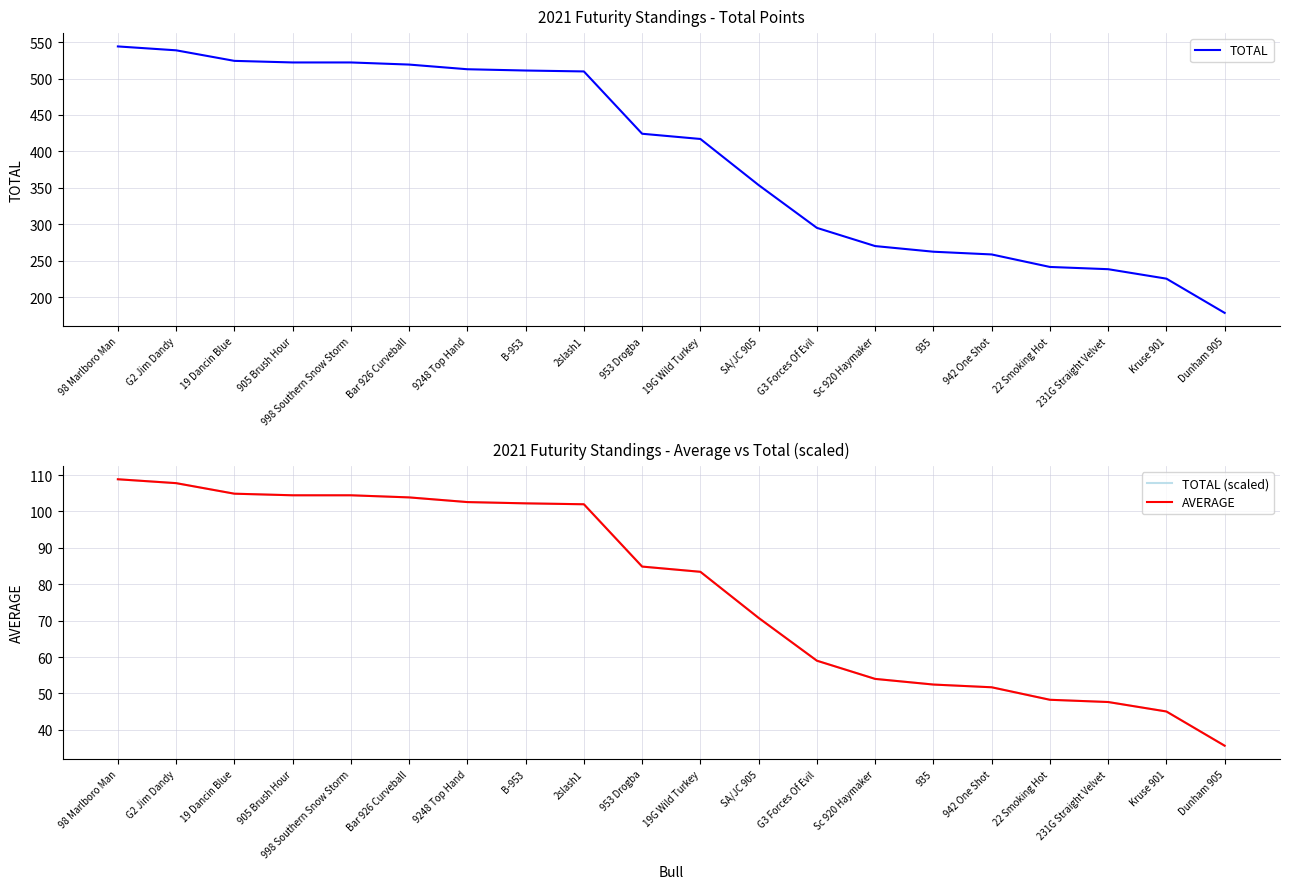

True or false: TOTAL and TOTAL (scaled) intersect in this chart.

False